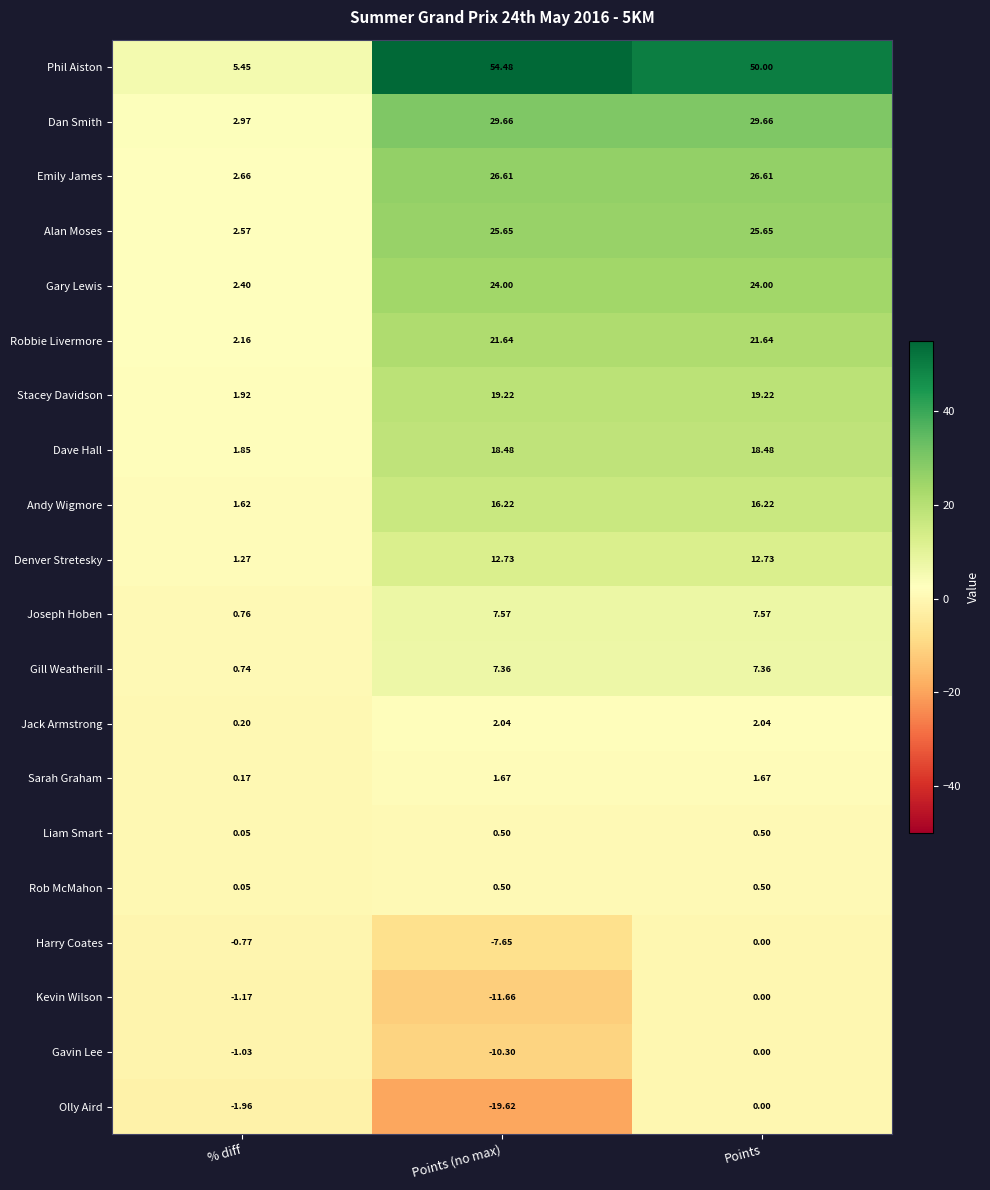

Which series changed the most between Points (no max) and Points?

Olly Aird